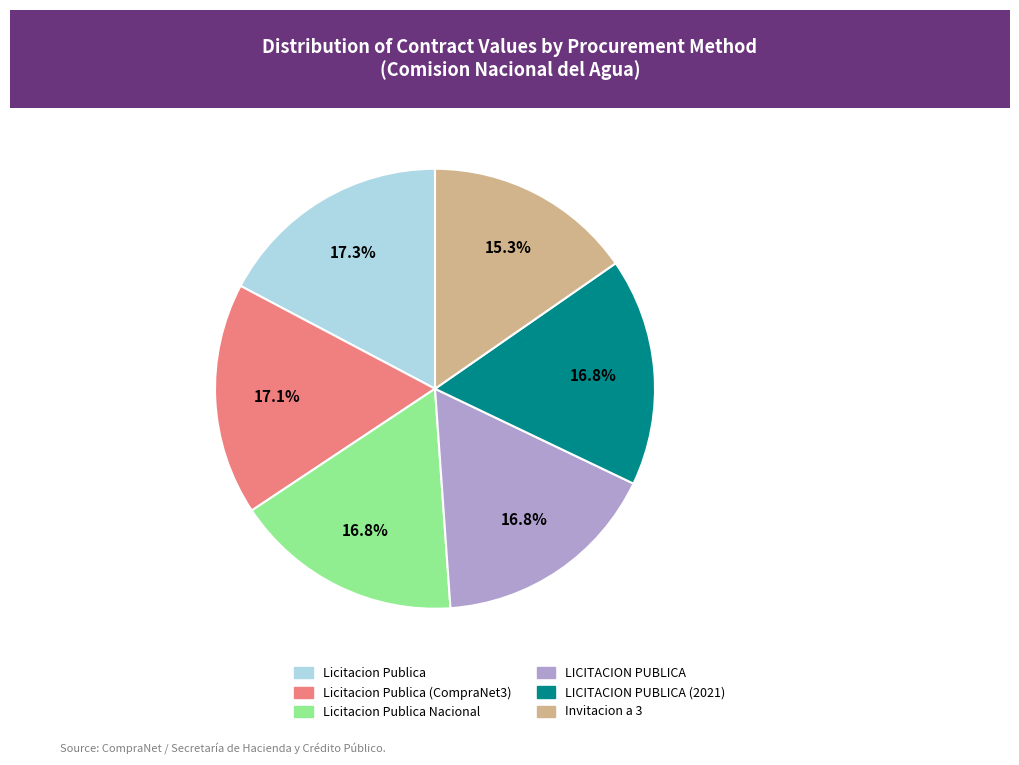

What is the ratio of the value at LICITACION PUBLICA (2021) to the value at Licitacion Publica (CompraNet3)?

1.0